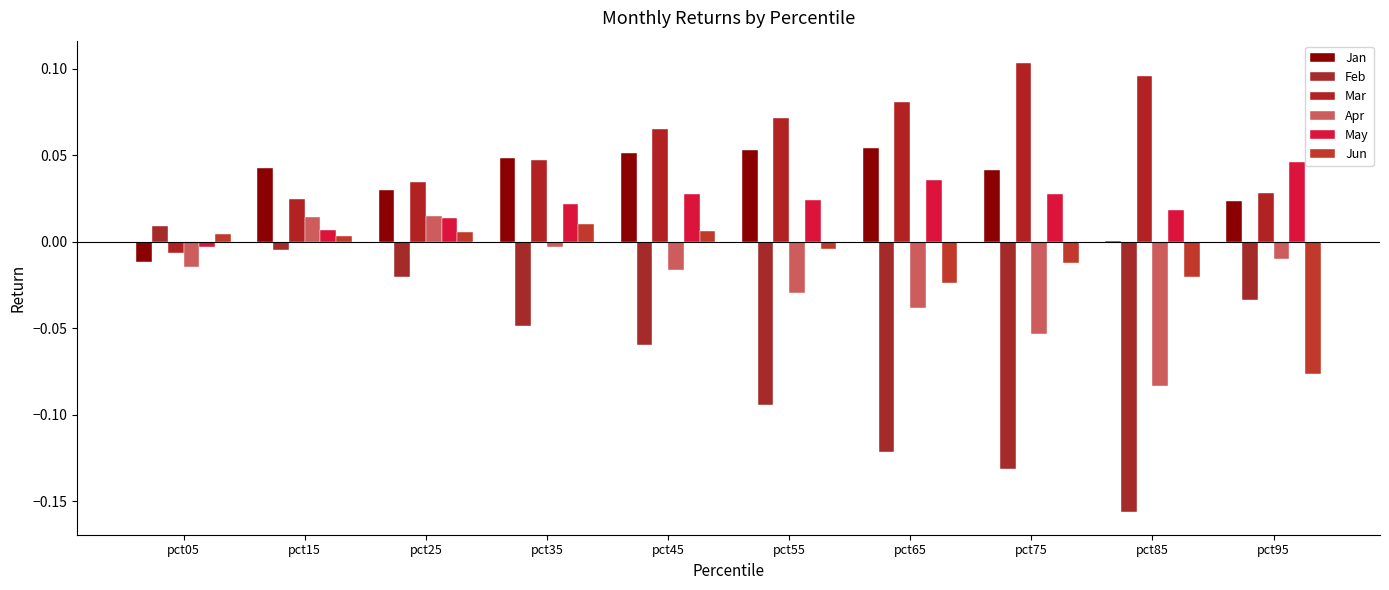

Count the number of data series in this chart.

6